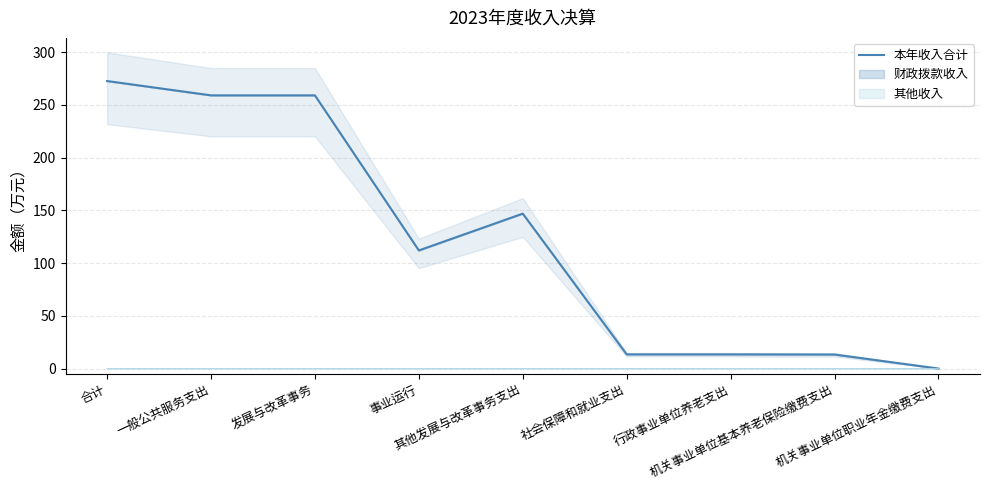

What is the approximate value at 发展与改革事务?

259.1